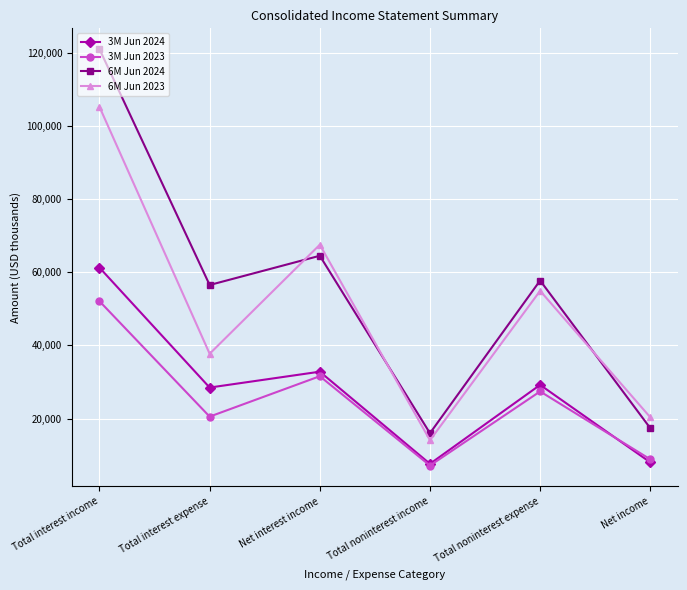

What is the difference between the highest and lowest values at Total noninterest expense?

30344